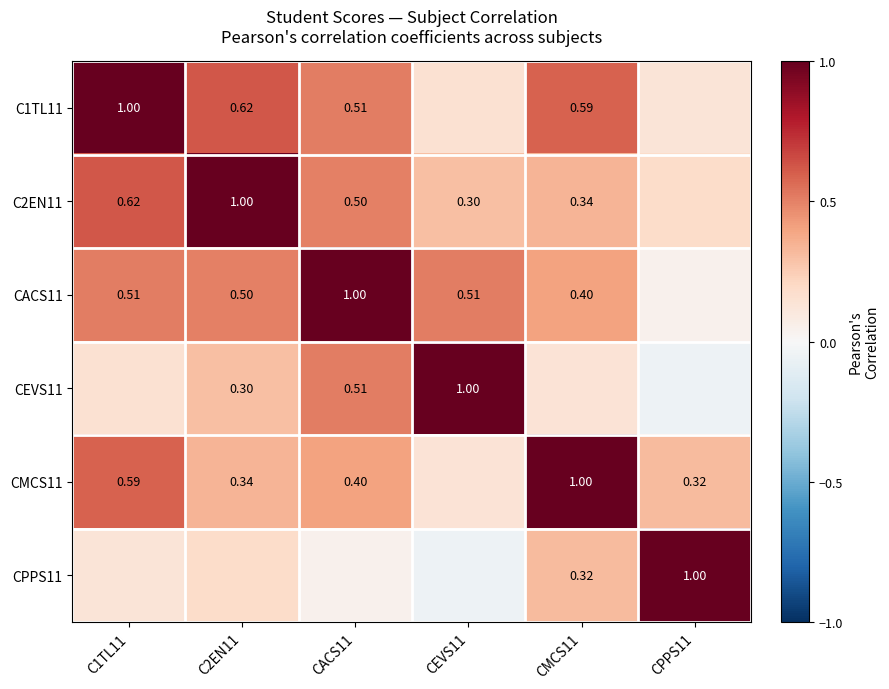

Is the value of C2EN11 at CEVS11 greater than the value of CMCS11 at C1TL11?

No